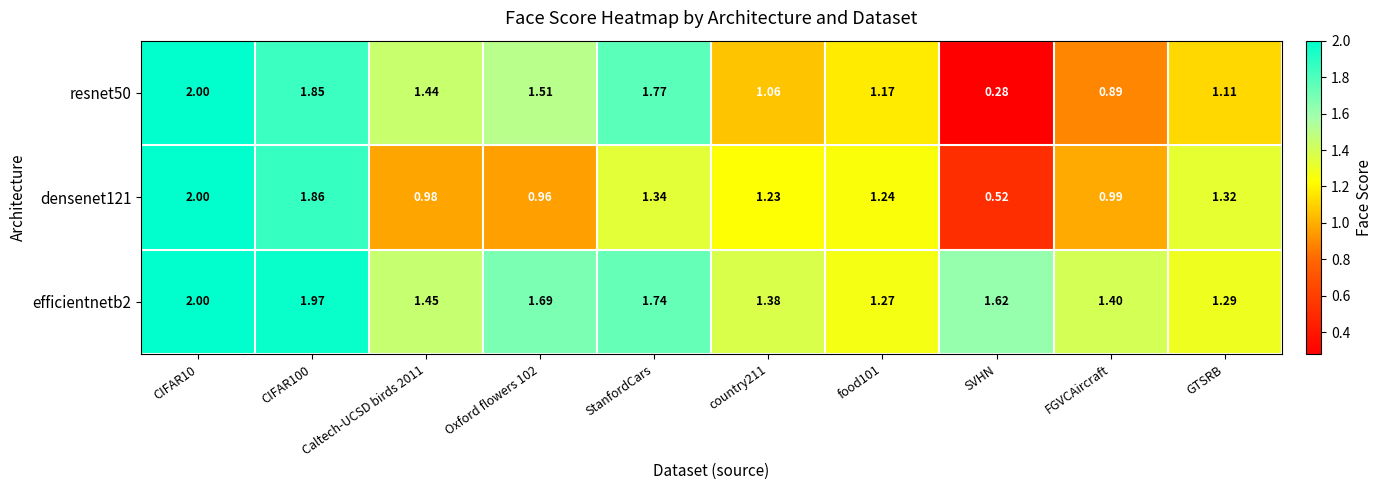

Rank the series by their average value, from lowest to highest.

densenet121, resnet50, efficientnetb2